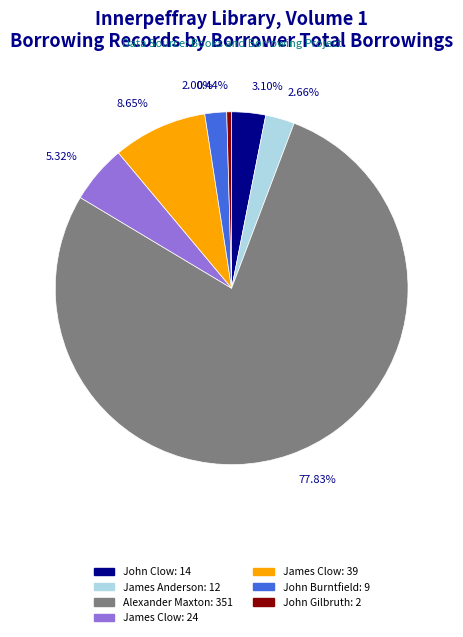

How many slices are in this pie chart?

7